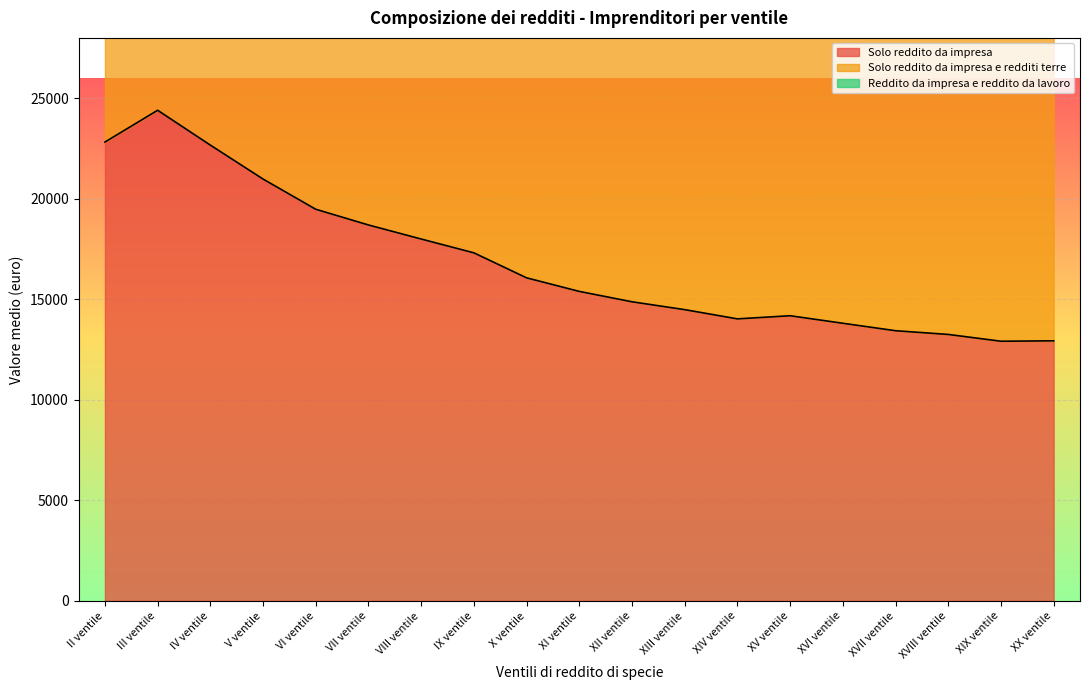

What are all the series names shown in the legend?

Solo reddito da impresa, Solo reddito da impresa e redditi terre, Reddito da impresa e reddito da lavoro